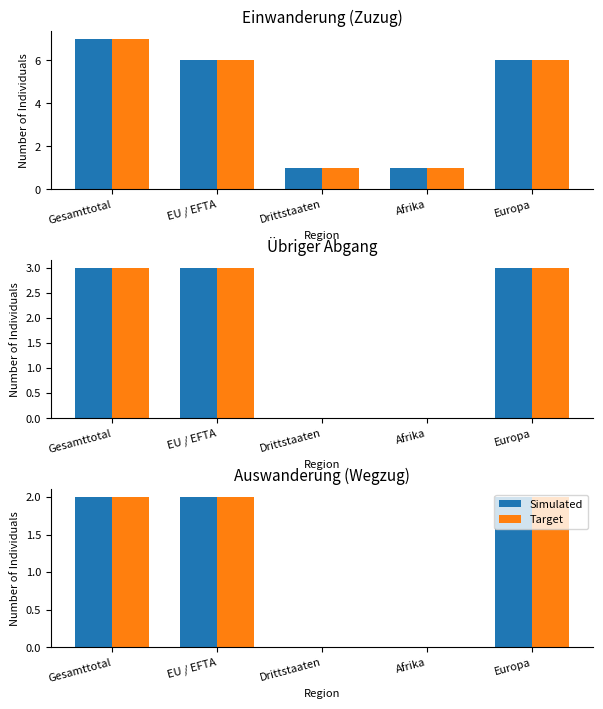

Does the chart contain stacked bars?

No